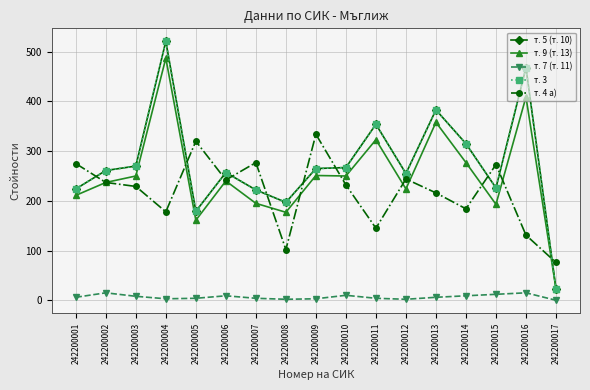

Does the chart have visible grid lines?

Yes